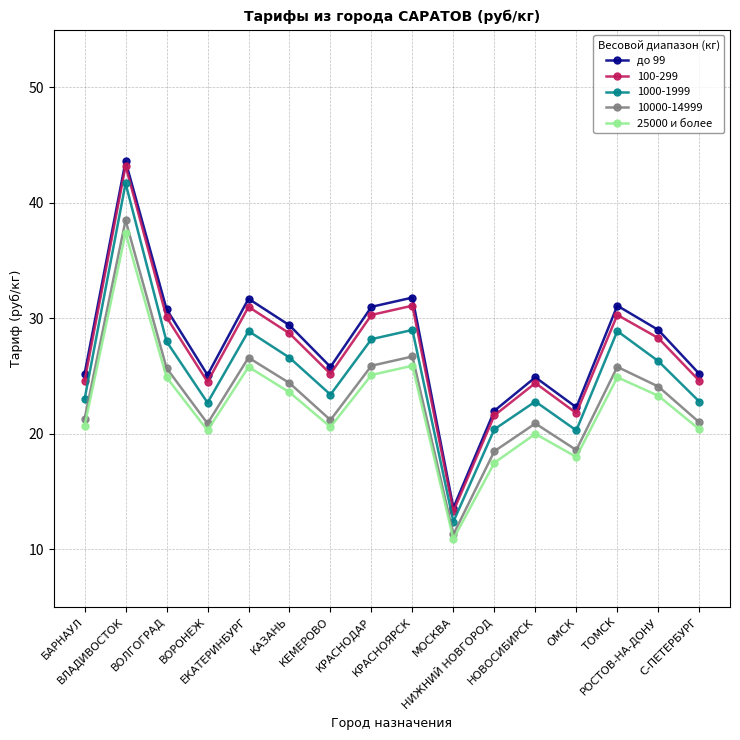

Which series has the widest spread of values?

до 99